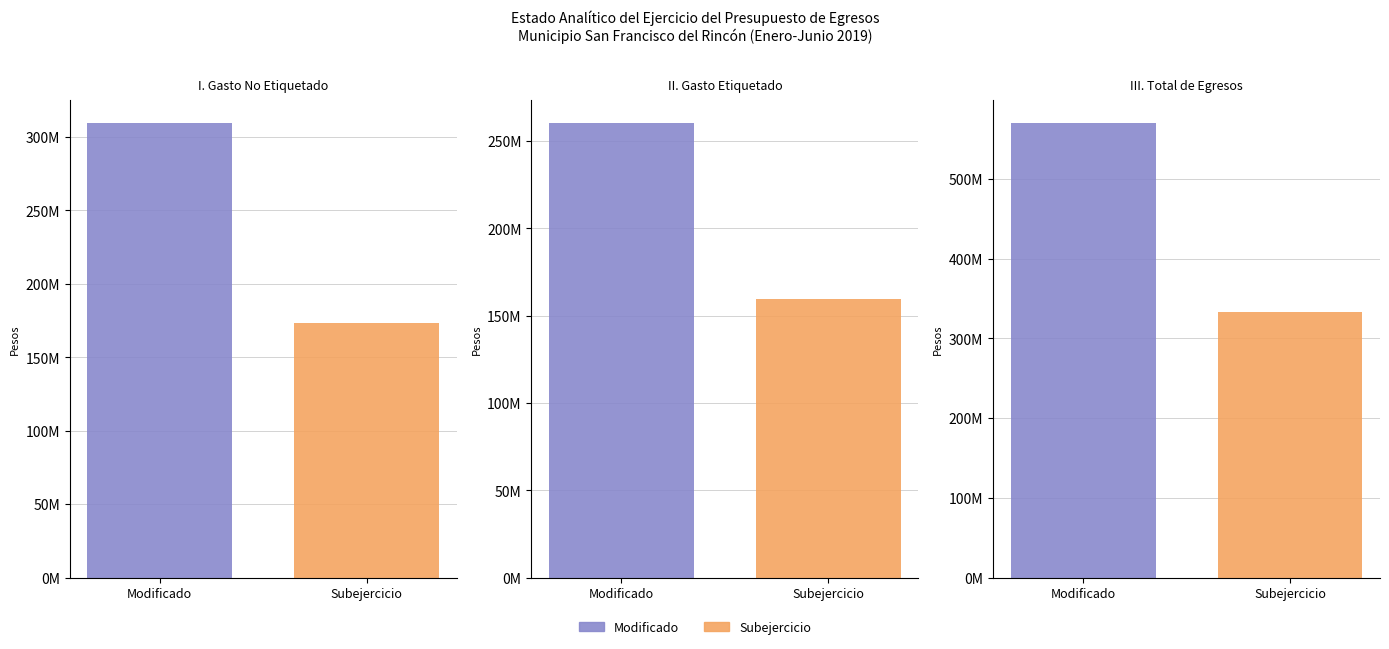

Which category has the lowest value in the Subejercicio series?

II. Gasto Etiquetado